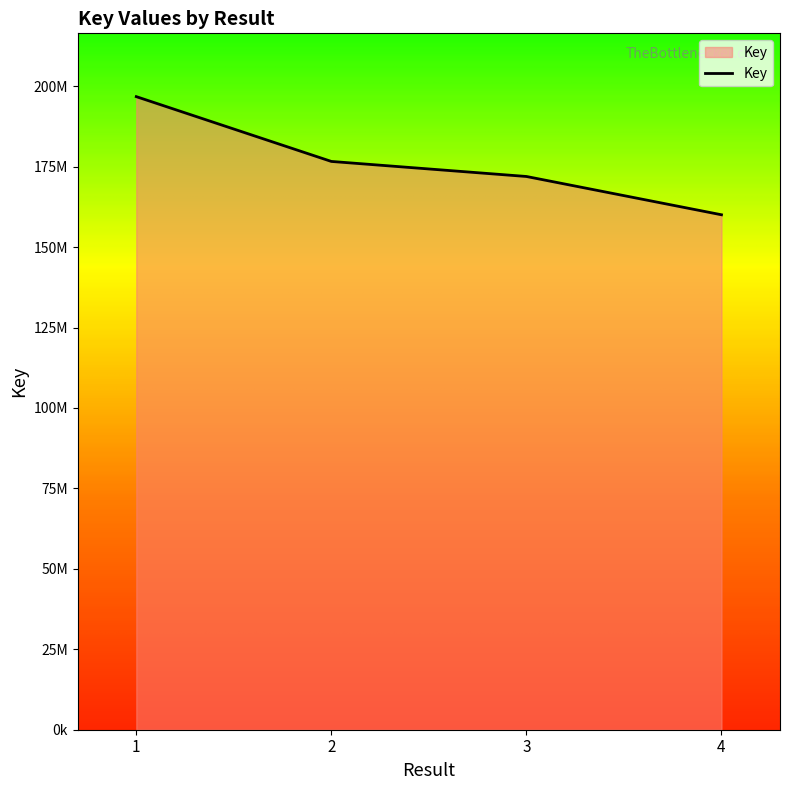

Rank the categories by value from lowest to highest.

4, 3, 2, 1